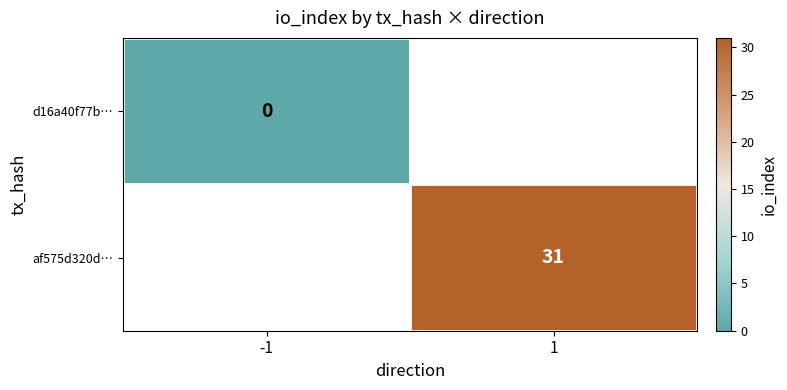

True or false: af575d320d… has a value of 31 at 1.

True